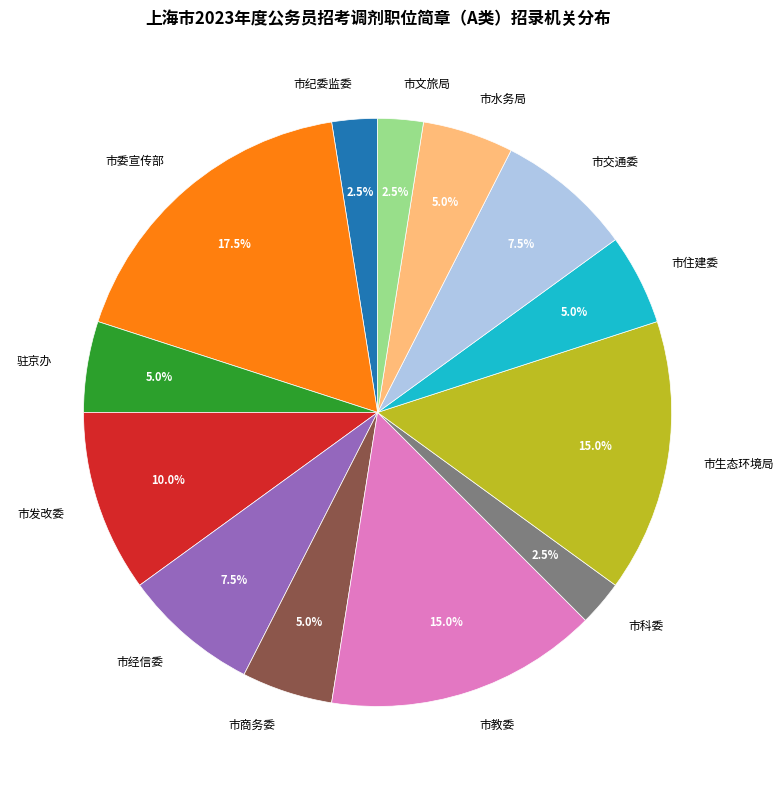

What is the largest slice in the pie chart?

市委宣传部